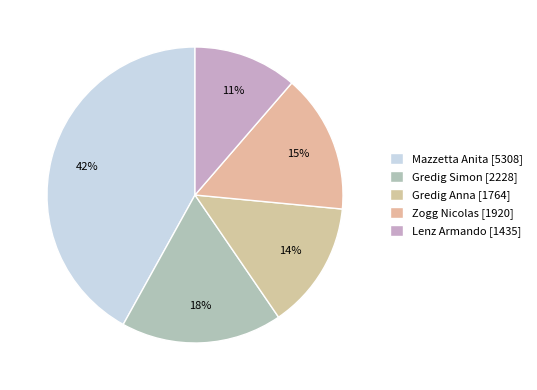

How many slices are in this pie chart?

5